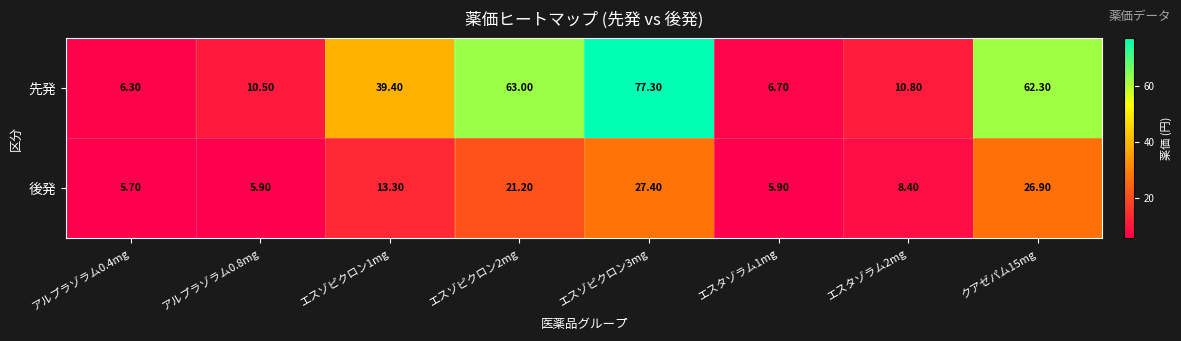

What is the total value across all series at アルプラゾラム0.8mg?

16.4